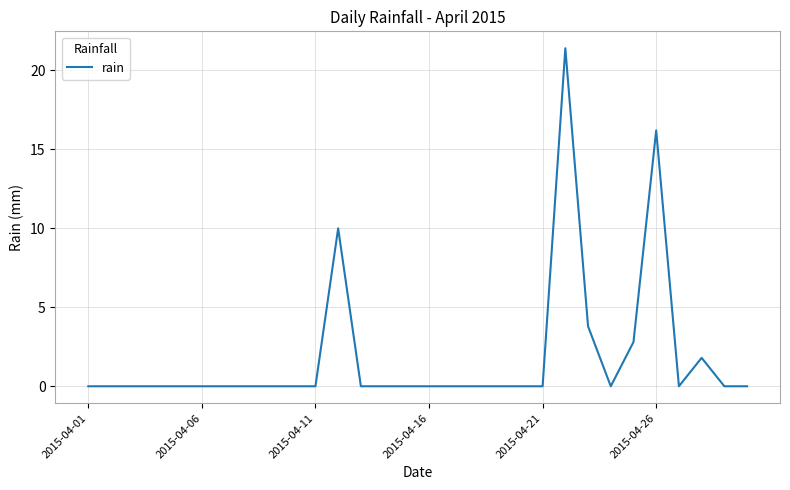

How many lines are shown in the chart?

1